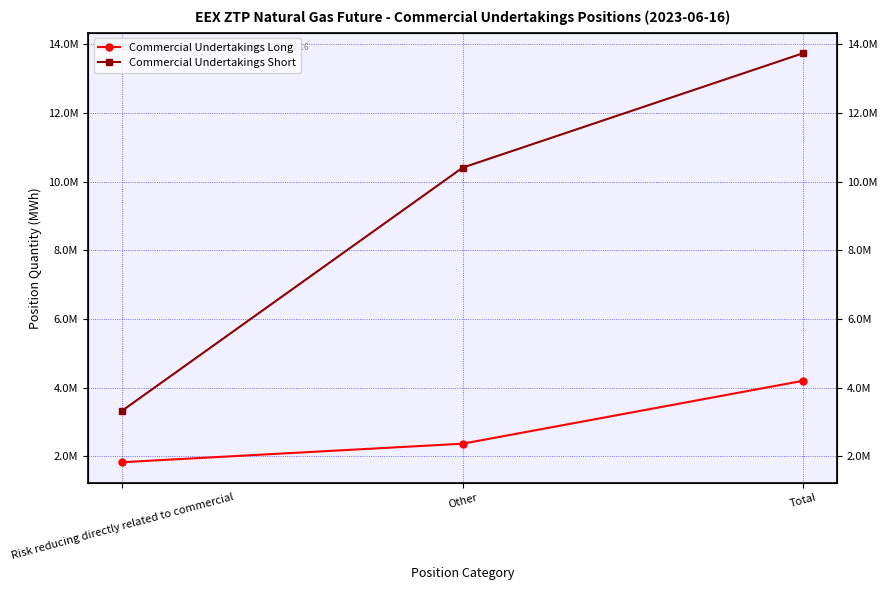

List the labels in order of Commercial Undertakings Short value, smallest first.

Risk reducing directly related to commercial, Other, Total